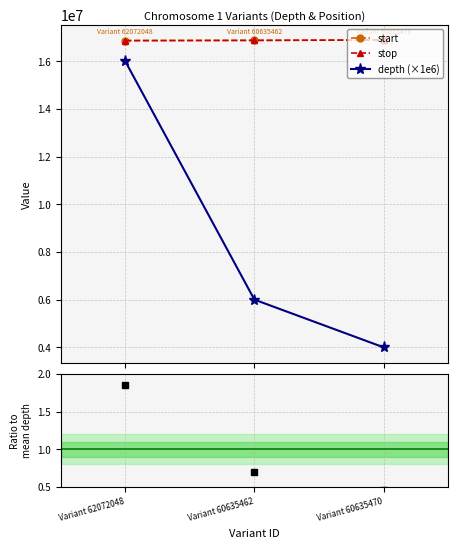

True or false: start has a value of 11026132.4 at Variant 62072048.

False